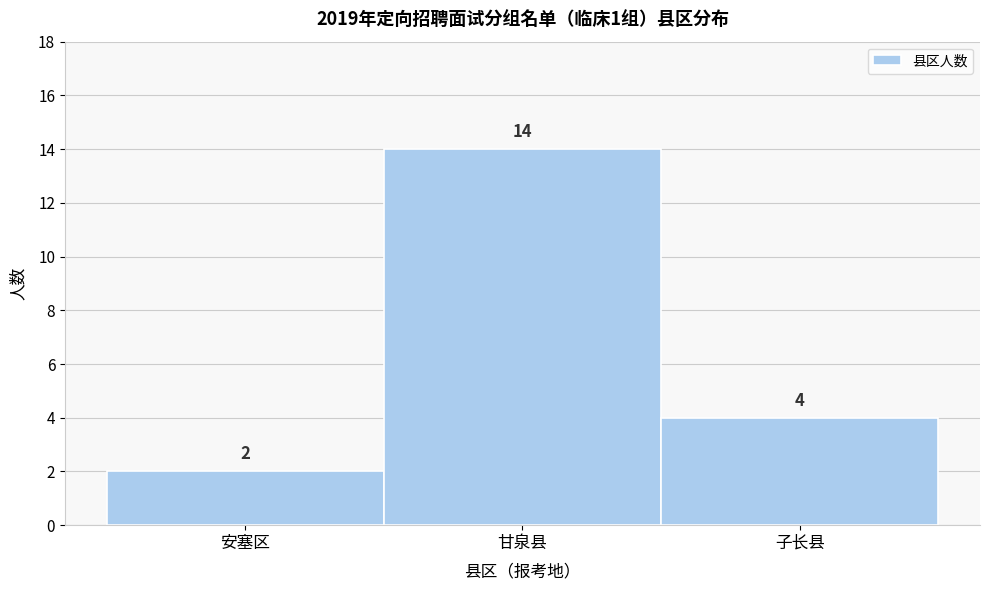

Reading right to left, extract all data points from this chart.

子长县=4	甘泉县=14	安塞区=2